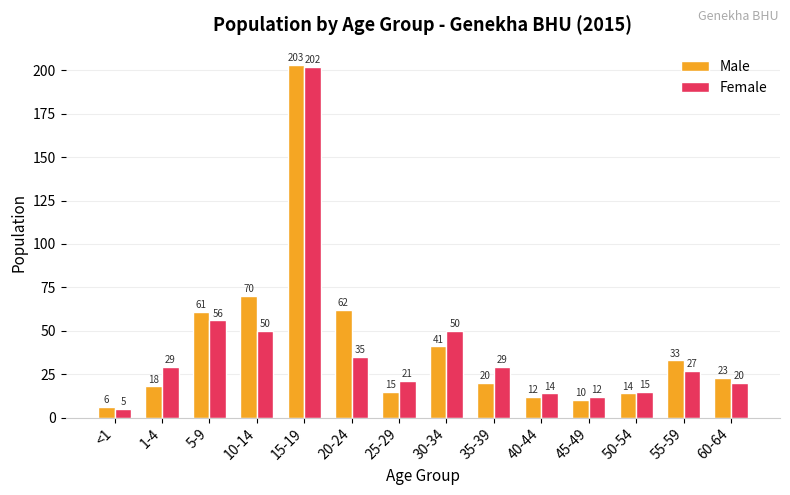

What is the maximum value for Male?

203